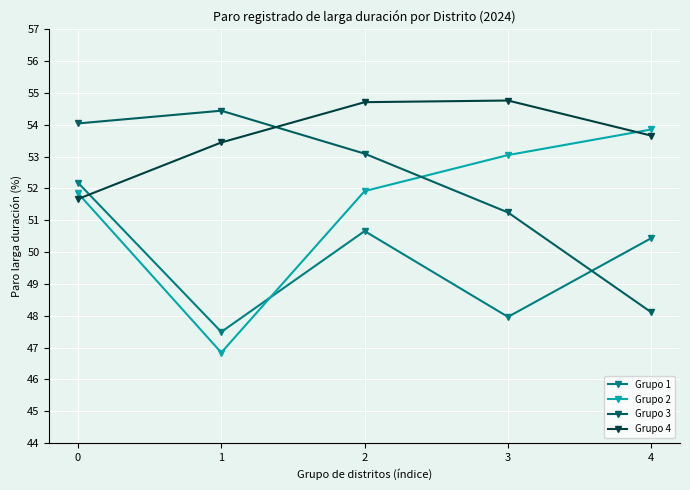

After their last crossing, which series has the higher values: Grupo 3 or Grupo 1?

Grupo 1